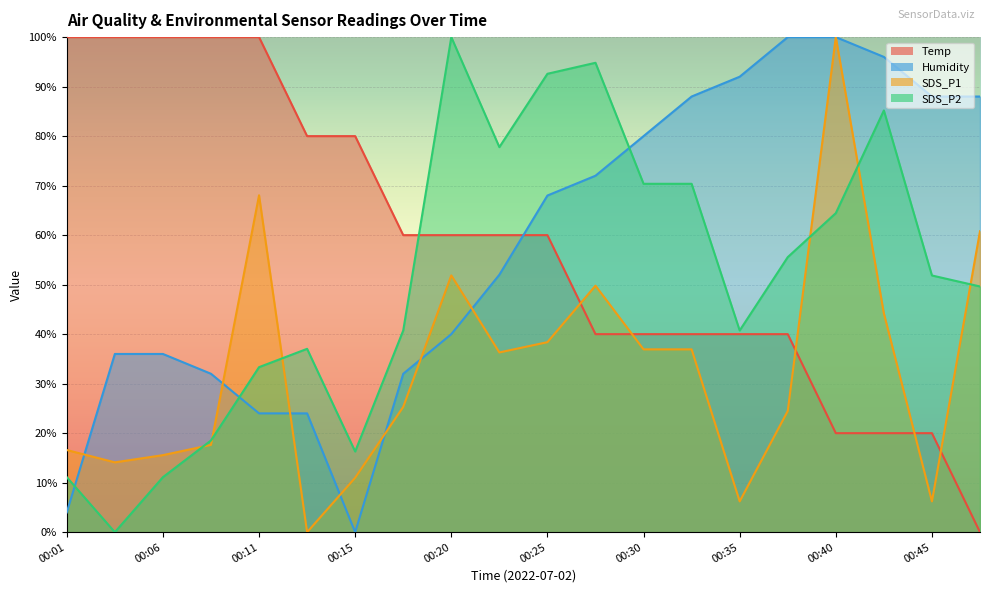

In SDS_P1, how many points are lower than both neighbors (excluding endpoints)?

5